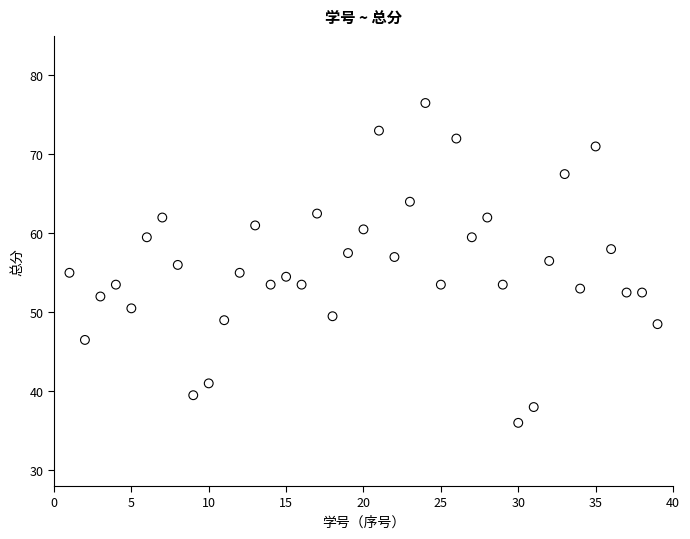

What is the range of X values (max minus min)?

38.0